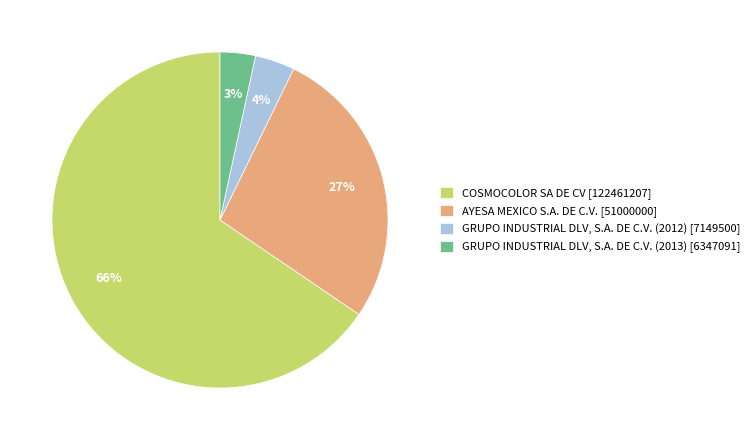

True or false: COSMOCOLOR SA DE CV accounts for 66% of the total.

True